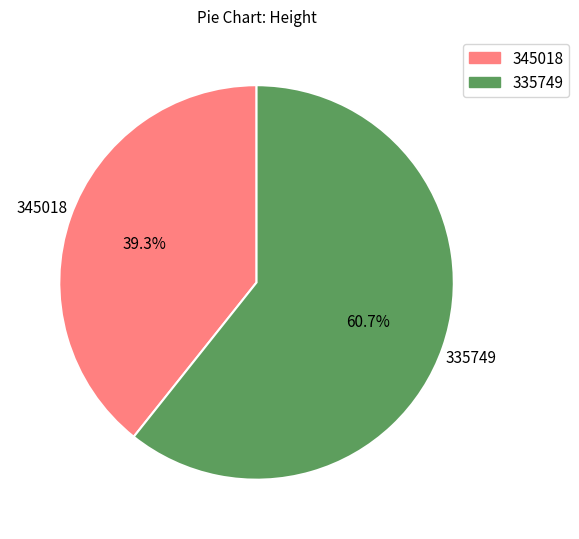

Which slice is the largest?

335749